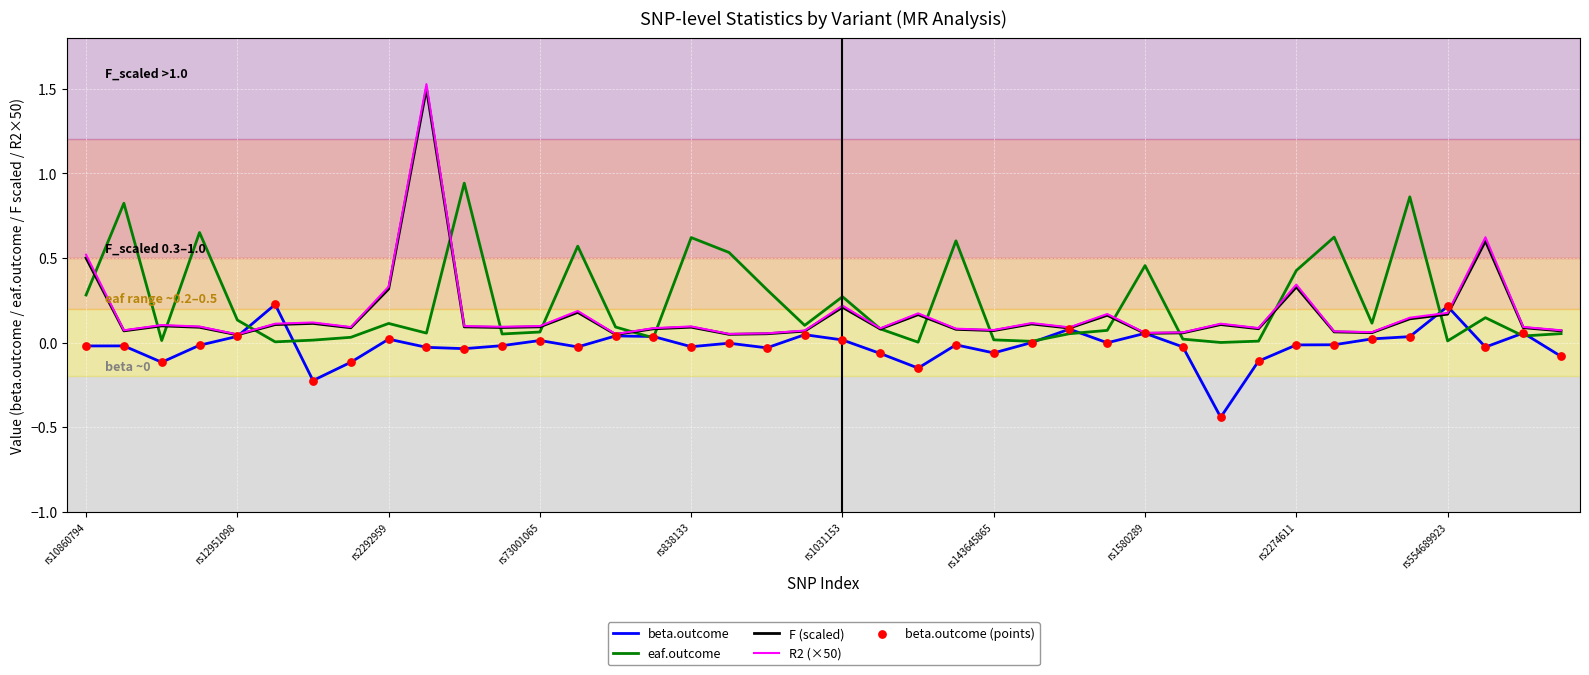

What is the maximum value shown in the chart?

1.5